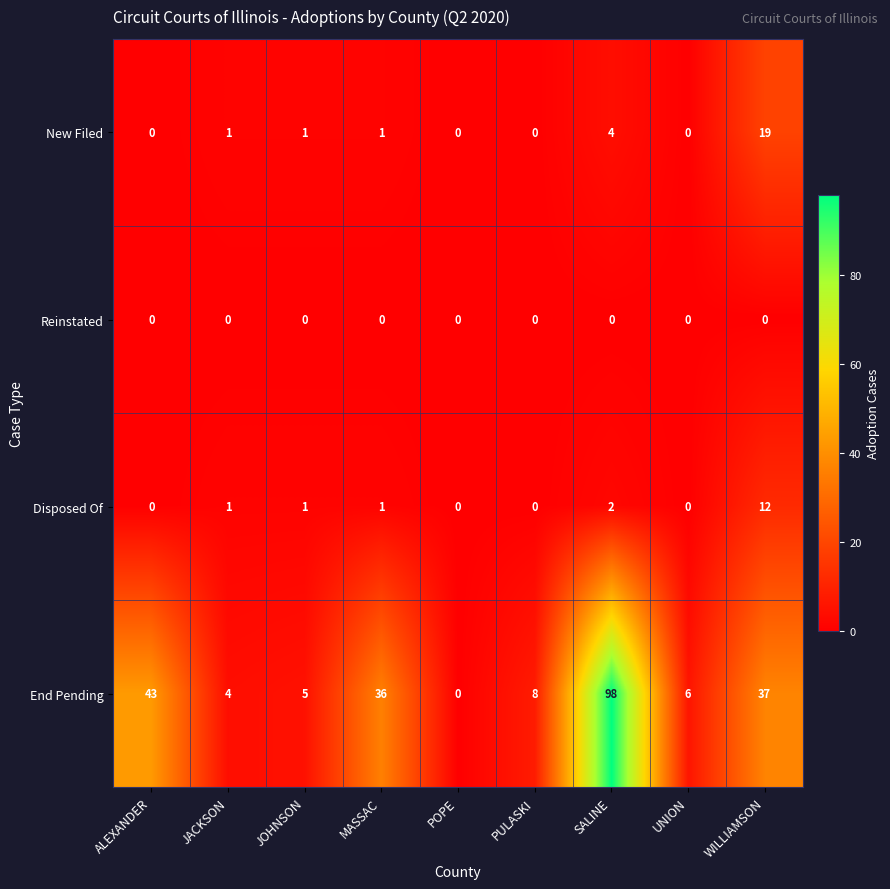

Count the number of data series in this chart.

4